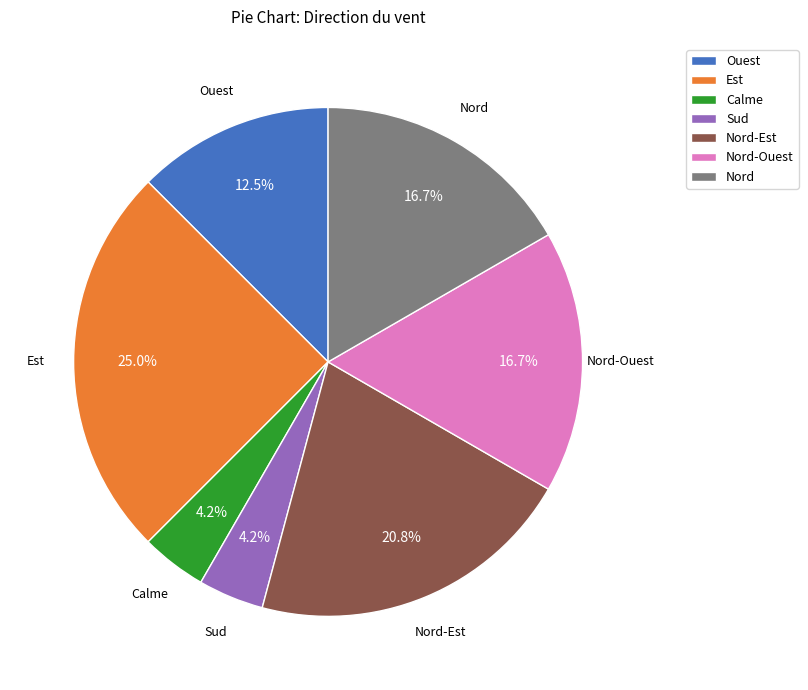

Count the number of slices in the pie.

7